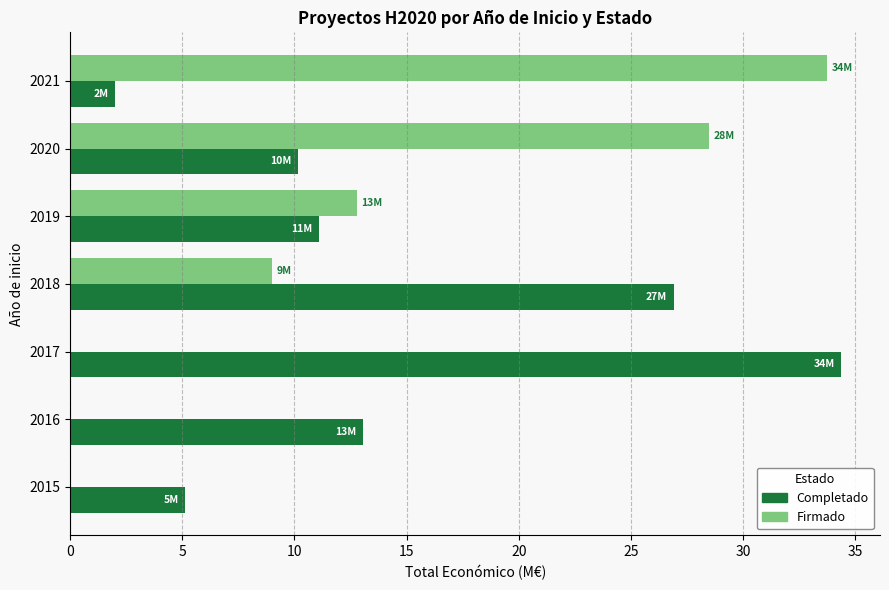

Which series has the largest total across all categories?

Completado